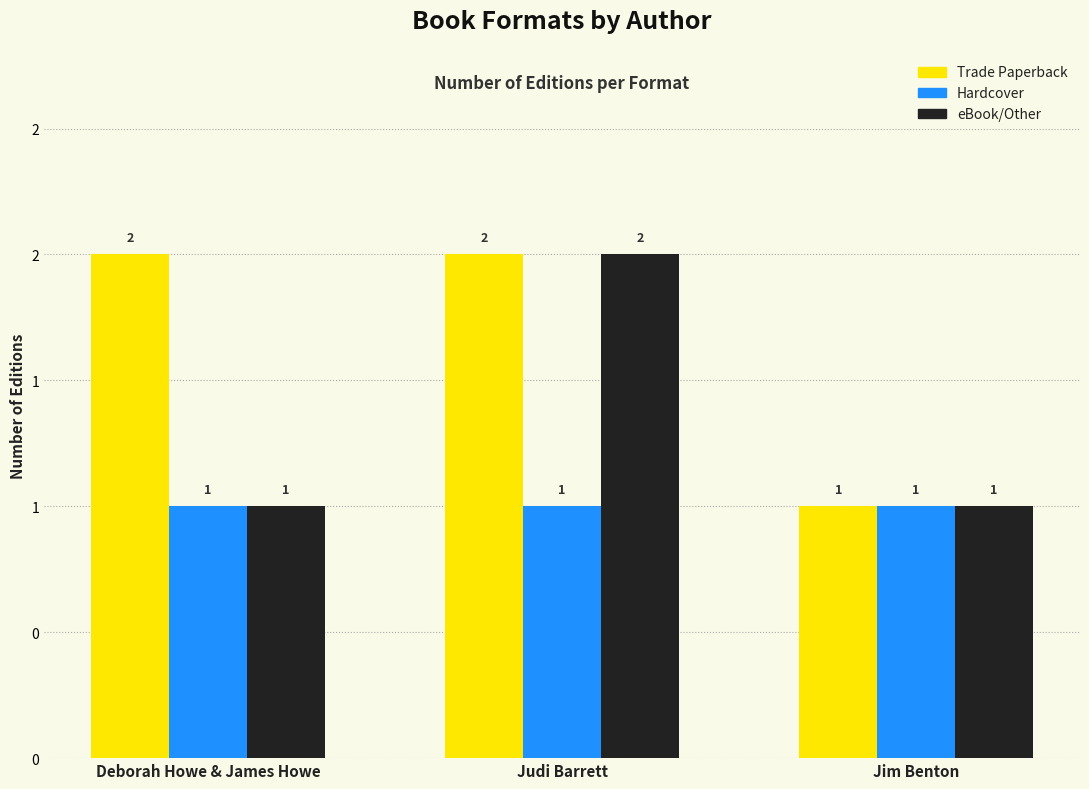

At which category is the sum across all series the highest?

Judi Barrett